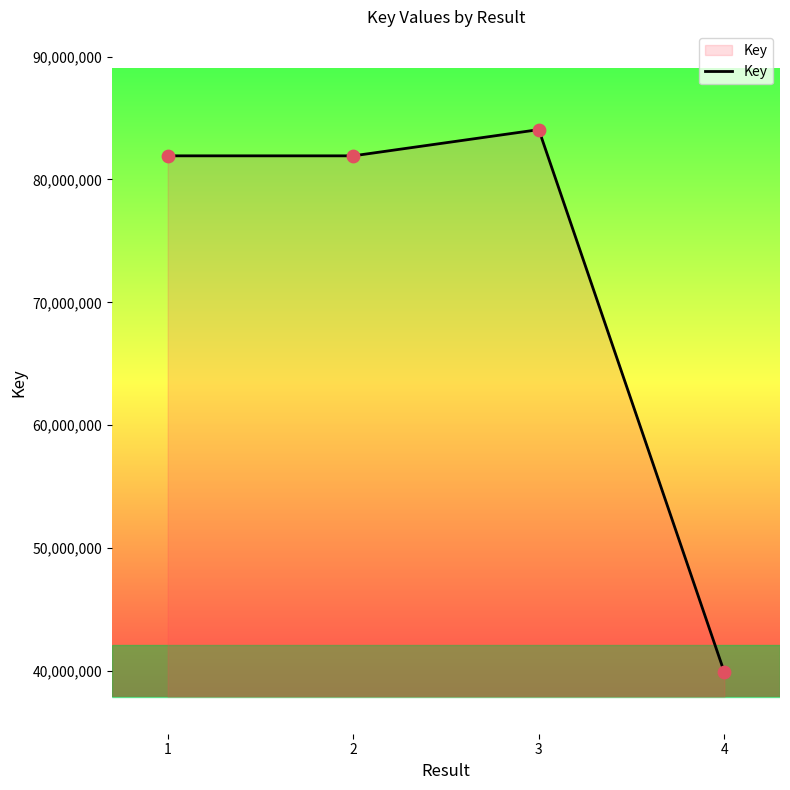

Approximately how many times larger is the value at 4 compared to 2?

0.5